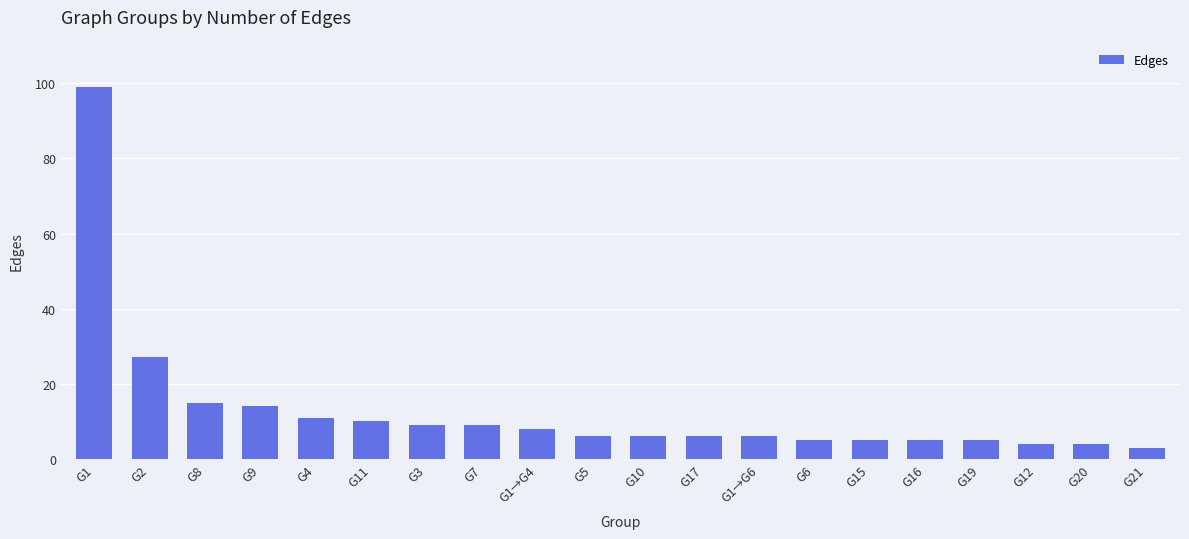

How many data points does each series have?

20